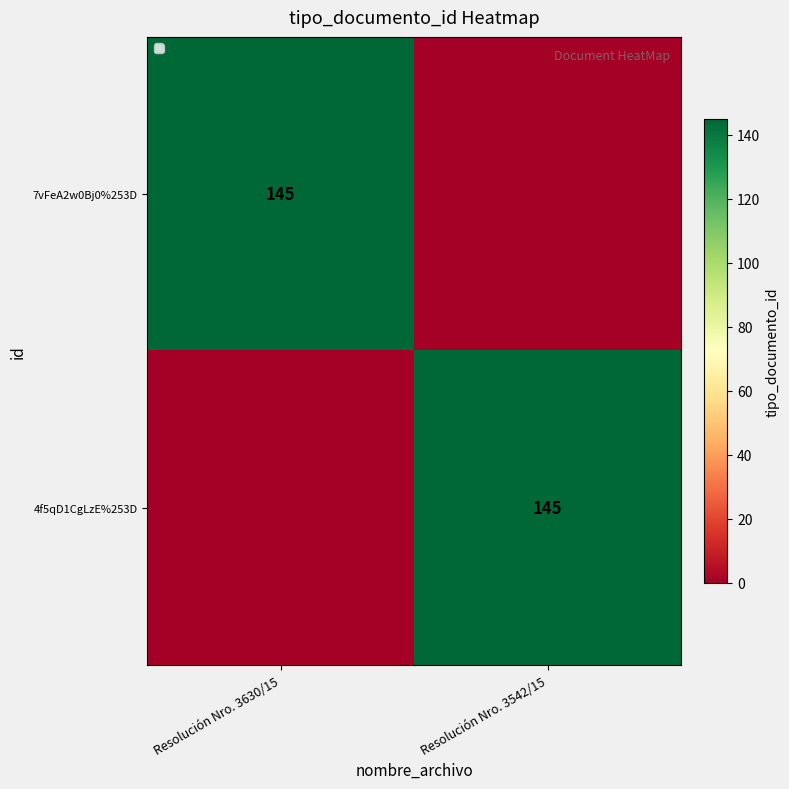

The 4f5qD1CgLzE%253D series shows 33 at Resolución Nro. 3542/15. True or false?

False